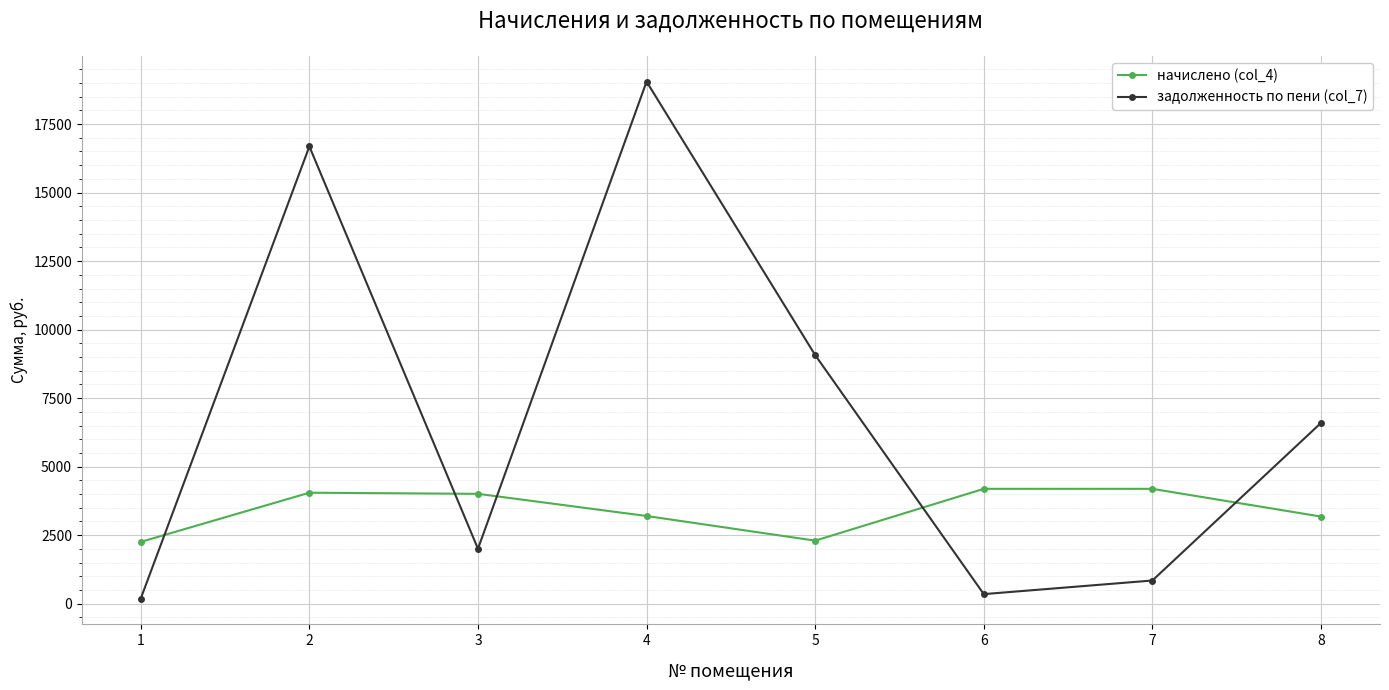

What is the difference between the задолженность по пени (col_7) values at 6 and 2?

16334.5